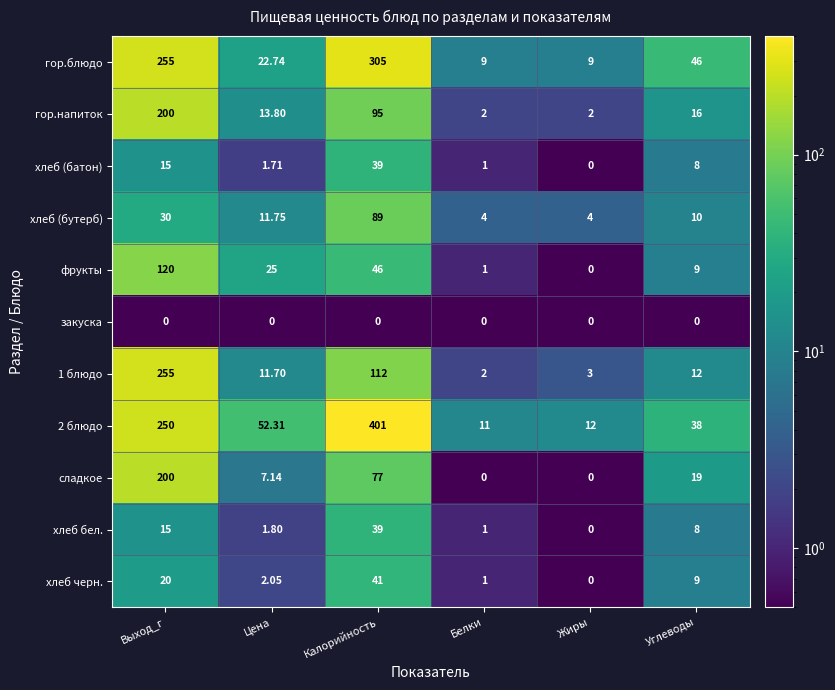

List the labels in order of 1 блюдо value, largest first.

Выход_г, Калорийность, Углеводы, Цена, Жиры, Белки